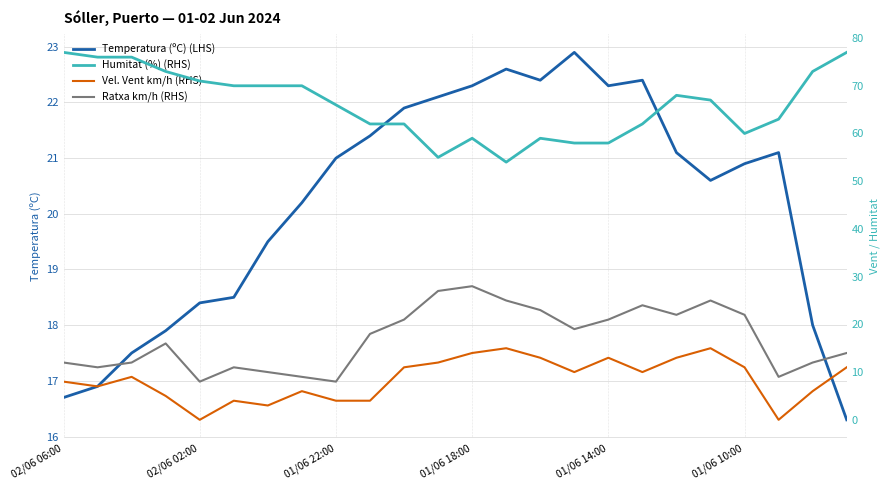

In Temperatura (ºC) (LHS), how many points are higher than both neighbors (excluding endpoints)?

4